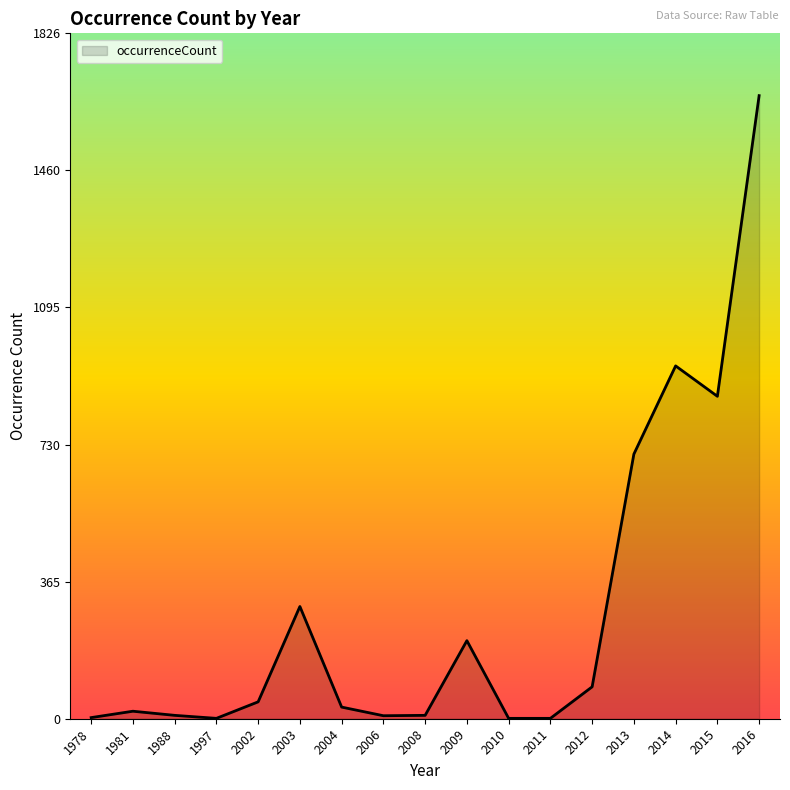

How many lines are shown in the chart?

1